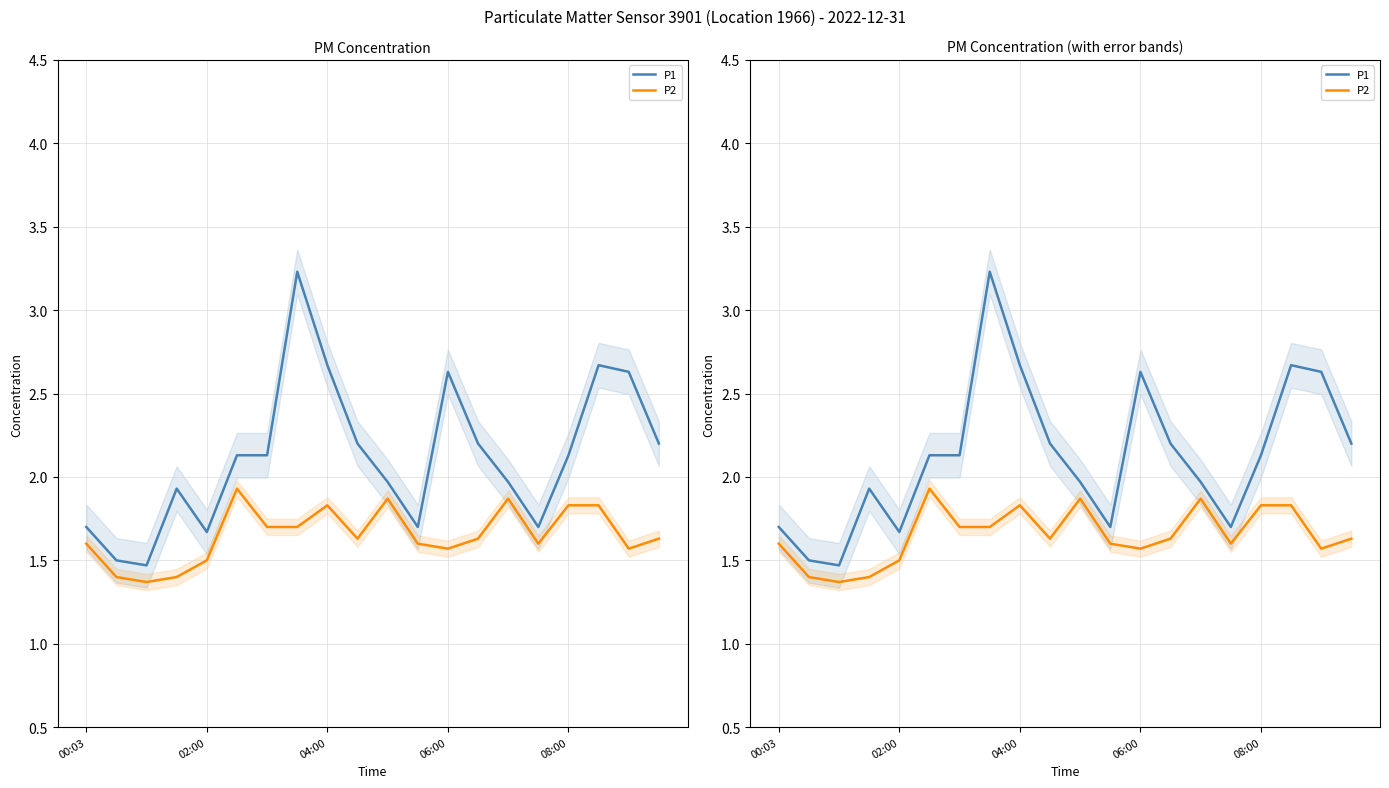

Which has a higher value, 16 or 6?

16